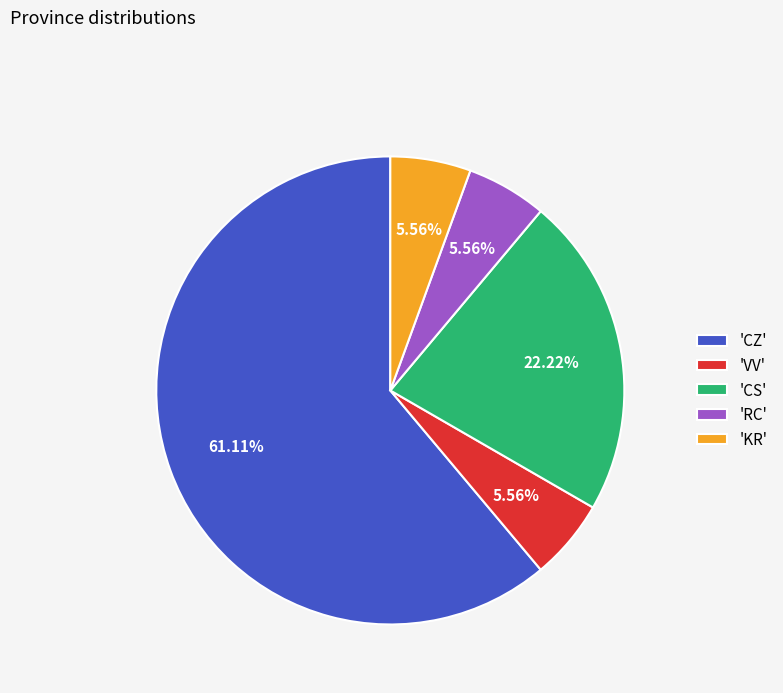

Do 'CZ' and 'VV' together represent more than half of the pie?

Yes